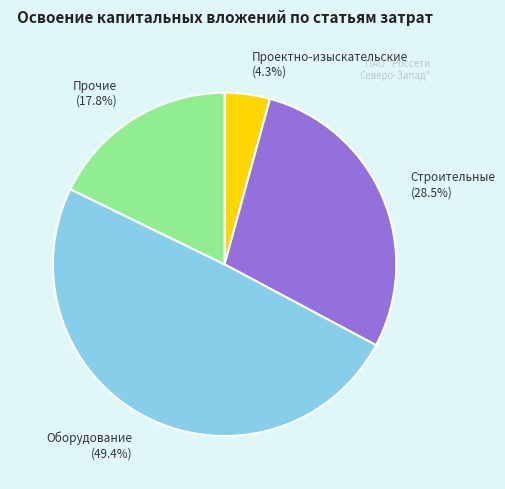

Does any single category account for the majority?

No